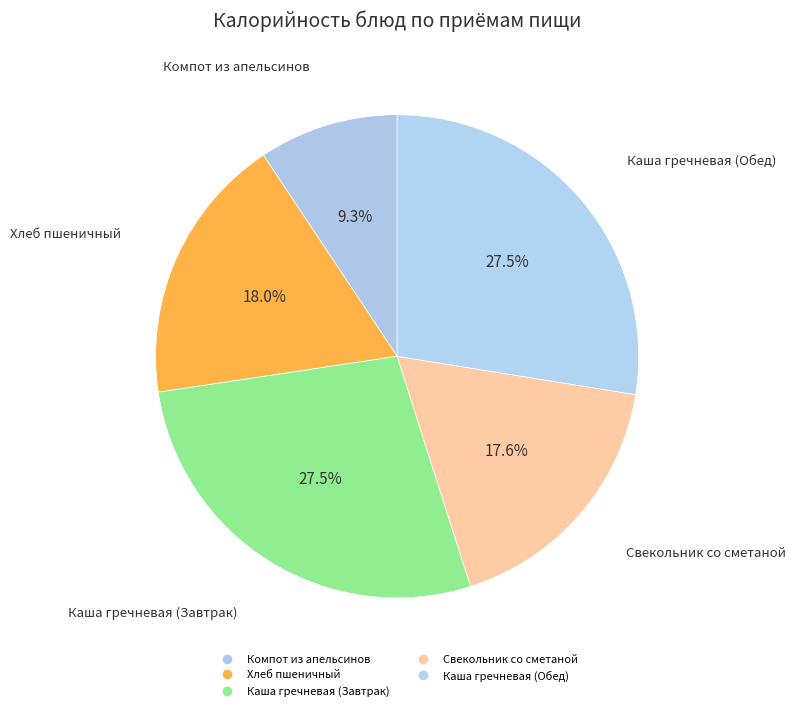

The Компот из апельсинов slice represents 9% of the pie. True or false?

True